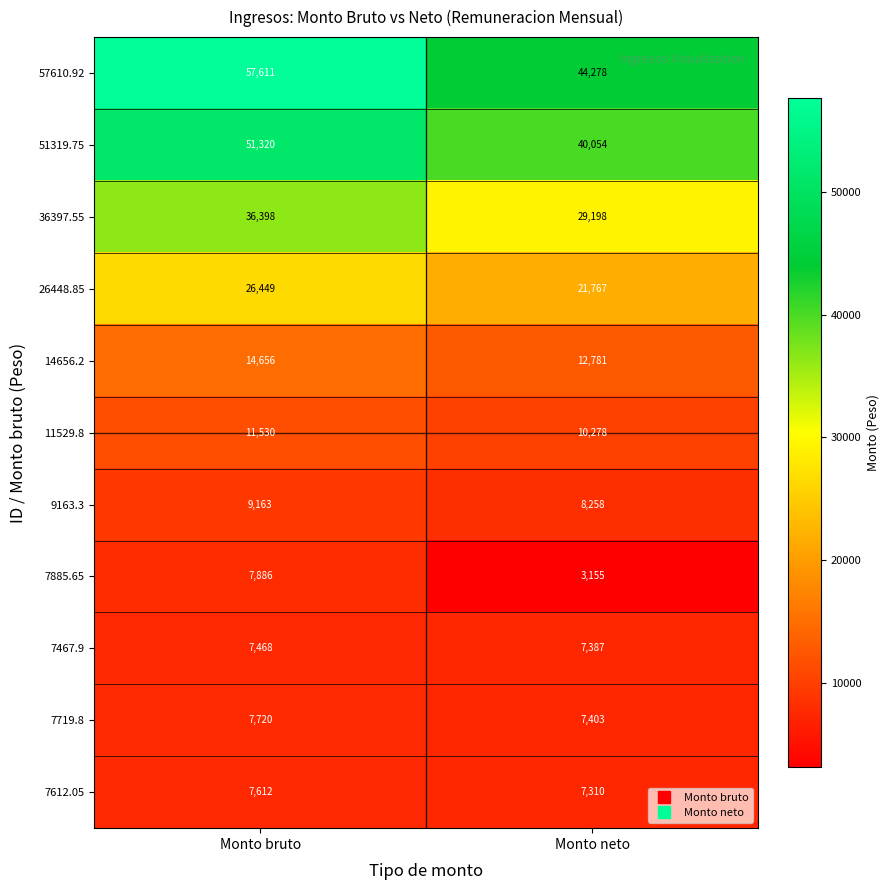

At which category does the chart reach its peak across all series?

Monto bruto